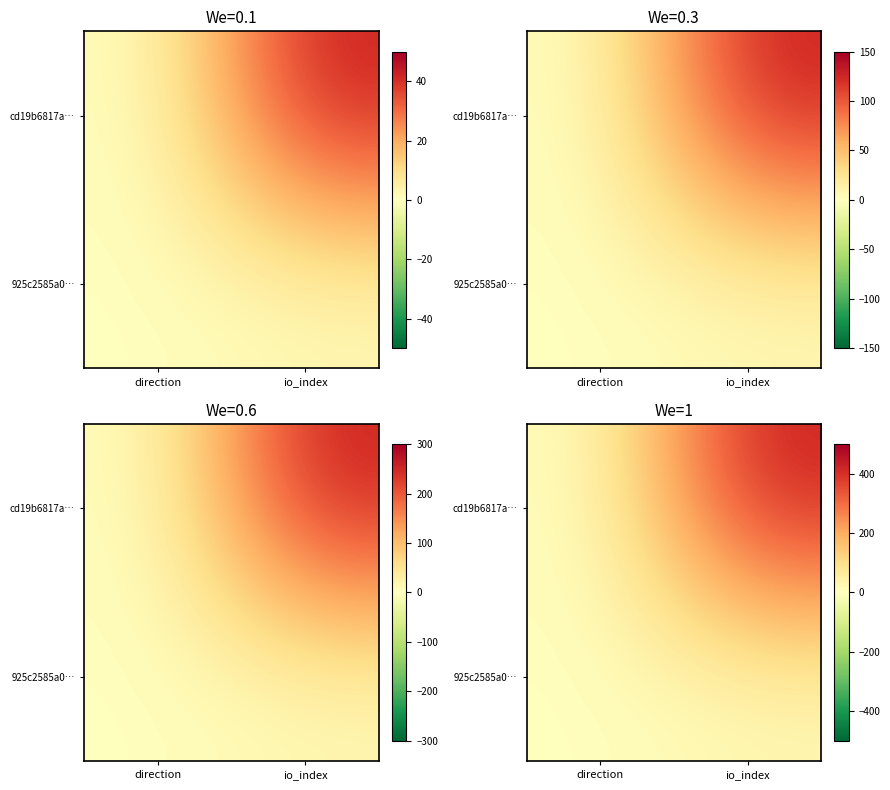

At which category is the sum across all series the highest?

io_index